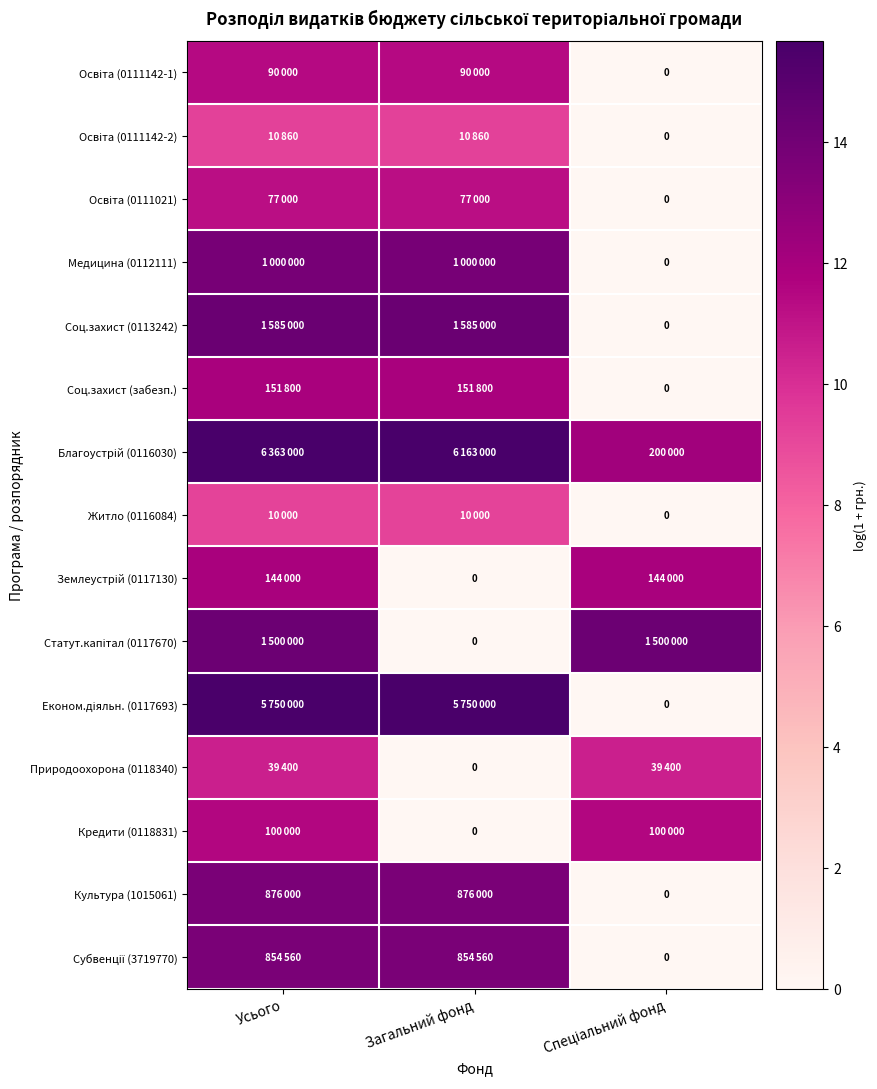

True or false: Статут.капітал (0117670) has a value of 9.2 at Усього.

False